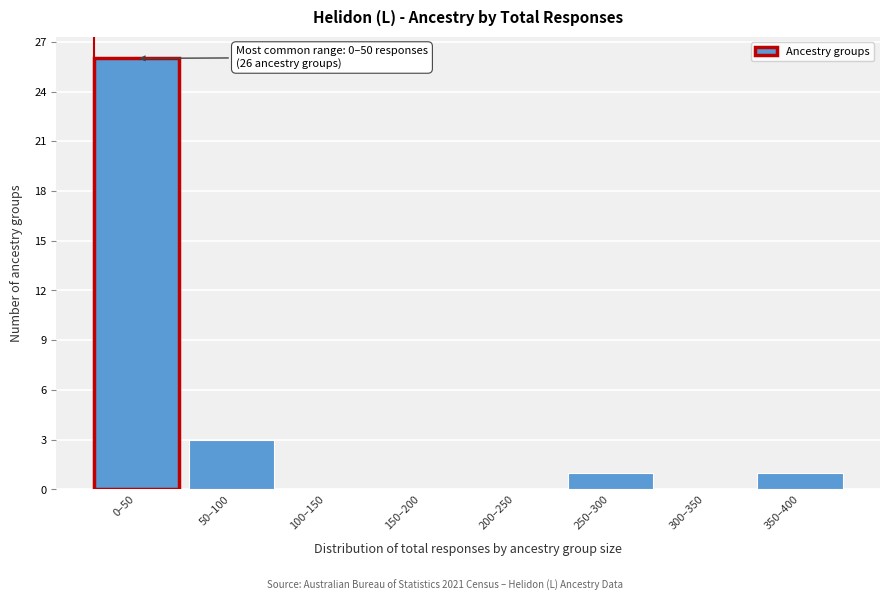

Reading right to left, transcribe all the data shown in this chart.

350–400=1	300–350=0	250–300=1	200–250=0	150–200=0	100–150=0	50–100=3	0–50=26